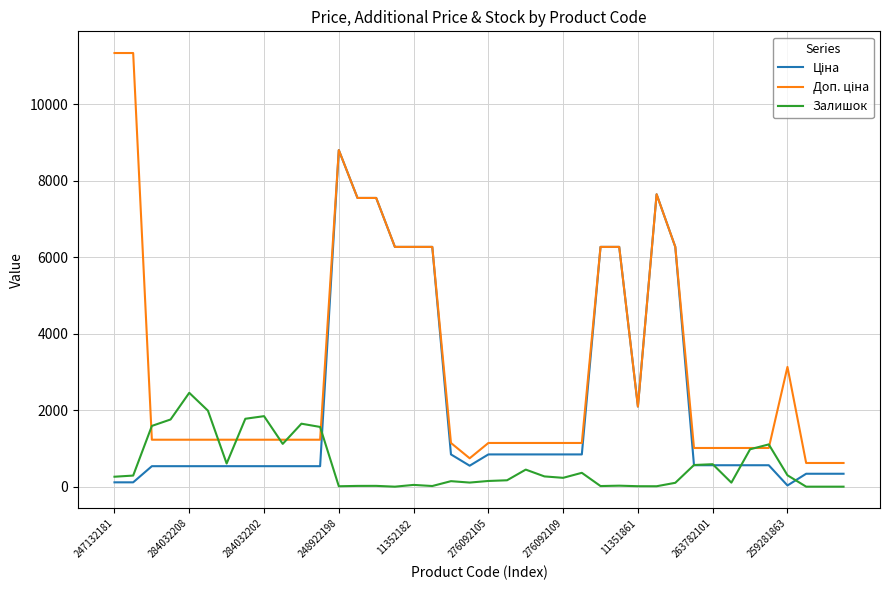

What is the greatest value displayed?

11334.0